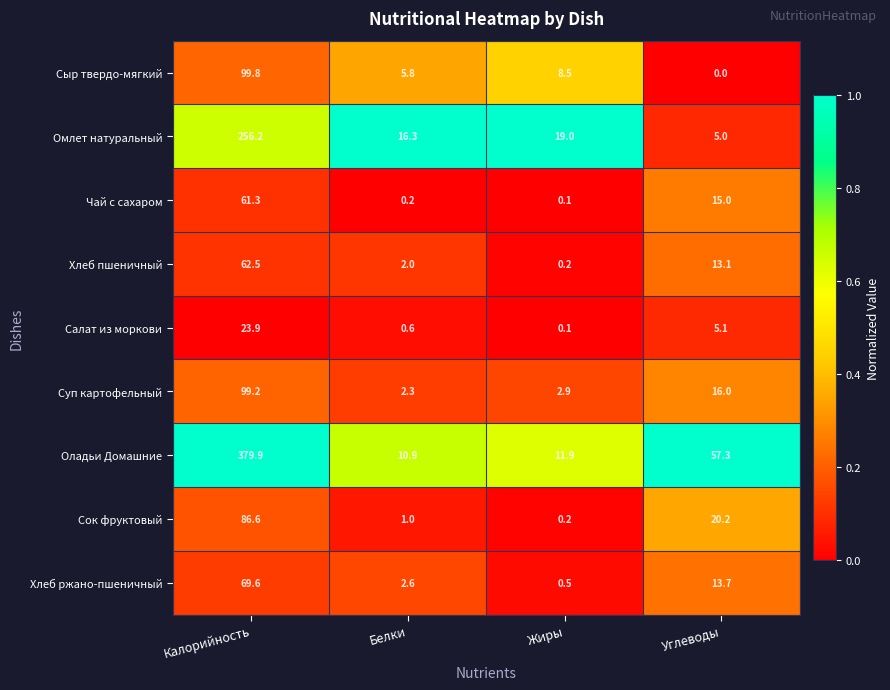

What is the maximum value for Хлеб ржано-пшеничный?

69.6